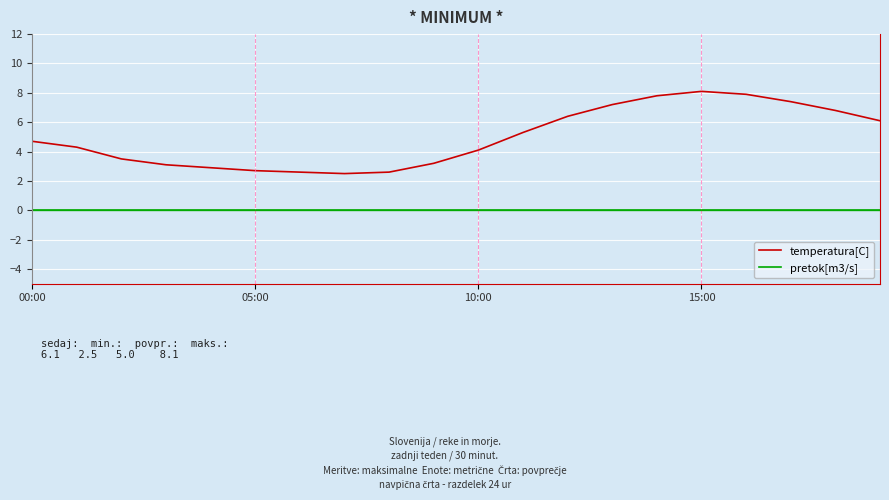

Which series has the largest total across all categories?

temperatura[C]